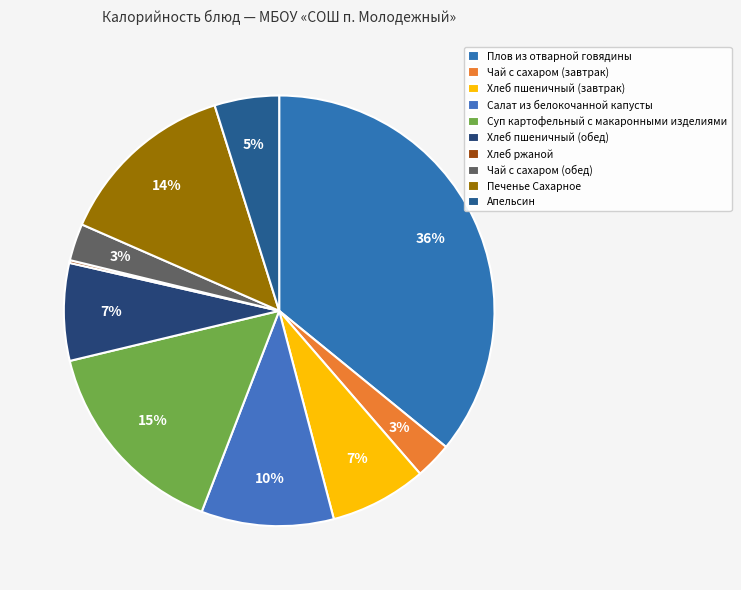

How many segments does this pie chart have?

10